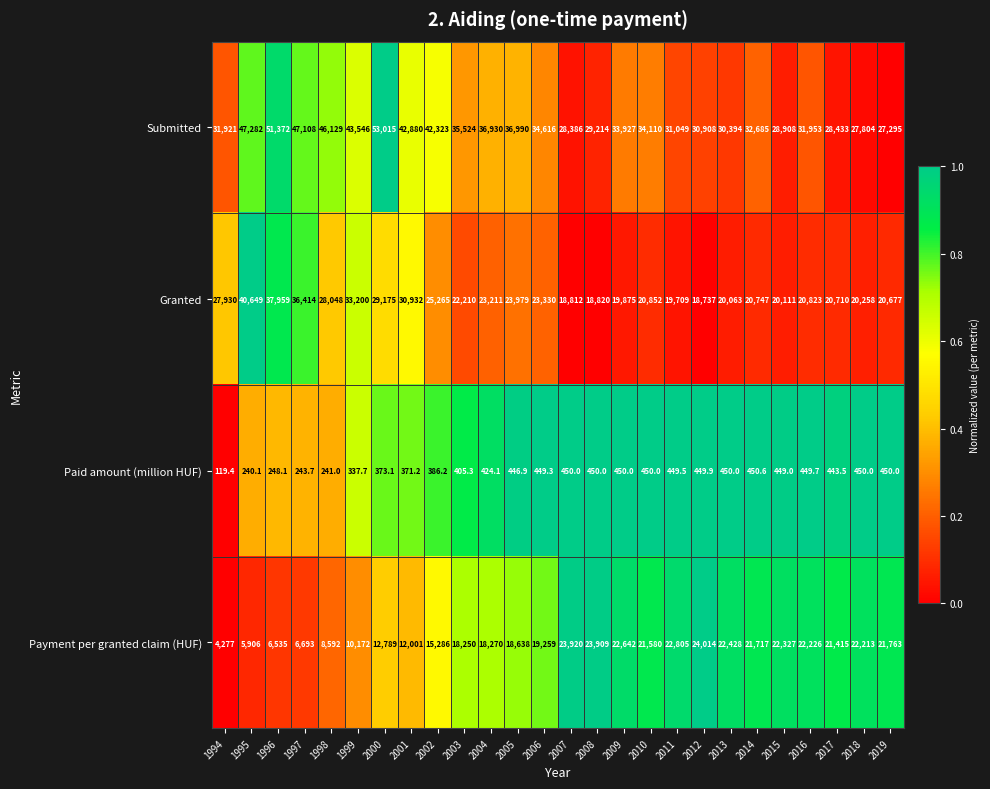

Which series has the widest spread of values?

Submitted